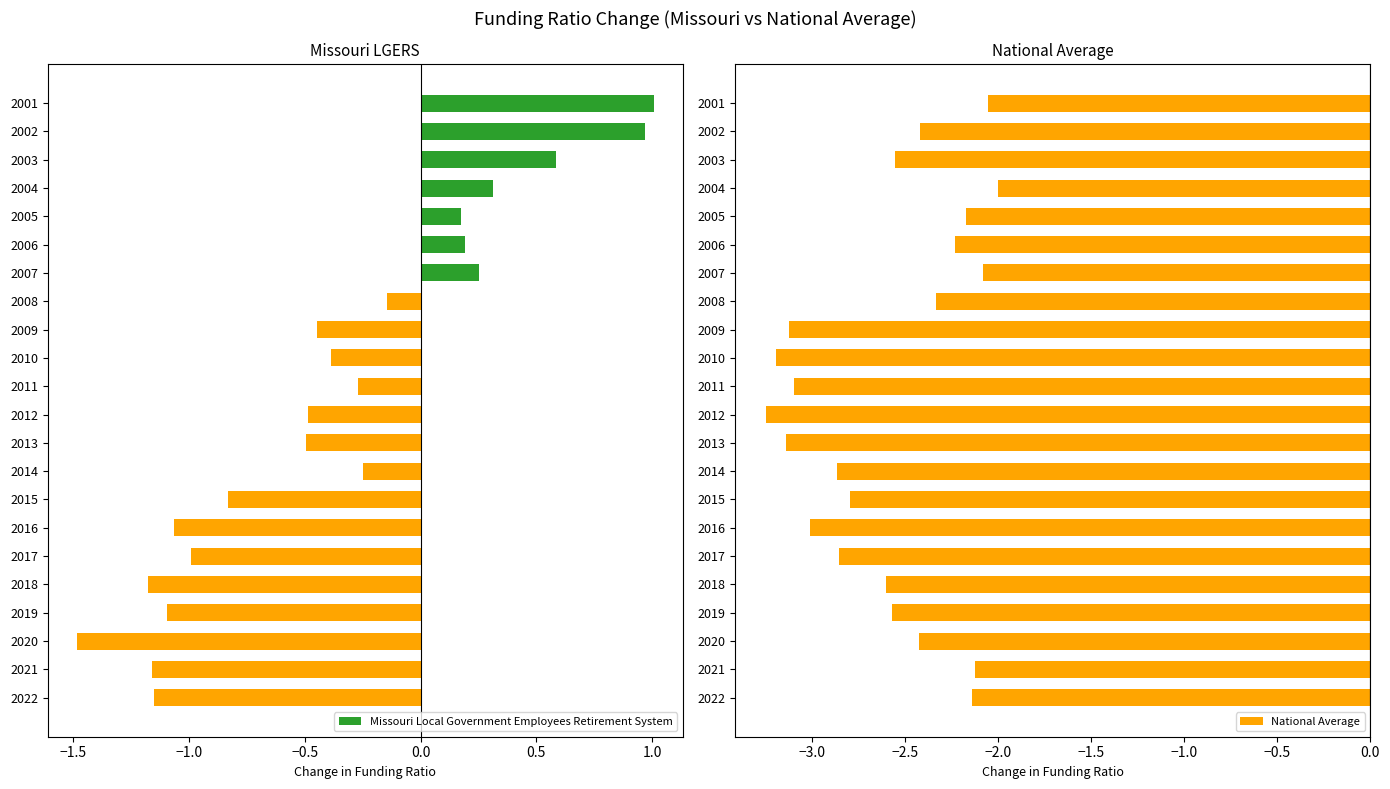

At how many categories does at least one series exceed -2?

22